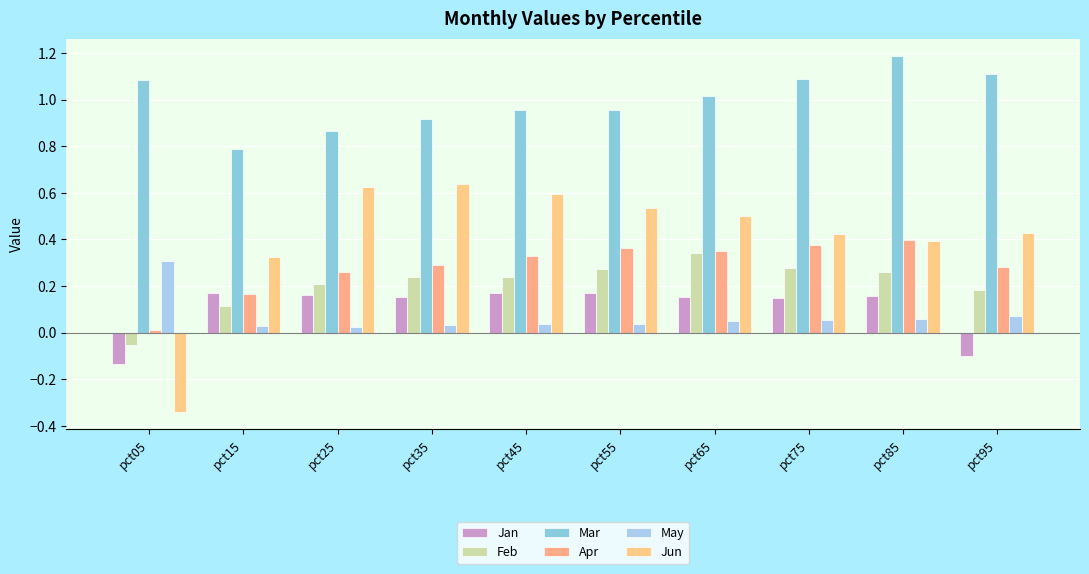

Reading right to left, list all the values displayed in this chart.

Jan: pct95=-0.1	pct85=0.2	pct75=0.2	pct65=0.2	pct55=0.2	pct45=0.2	pct35=0.2	pct25=0.2	pct15=0.2	pct05=-0.1
Feb: pct95=0.2	pct85=0.3	pct75=0.3	pct65=0.3	pct55=0.3	pct45=0.2	pct35=0.2	pct25=0.2	pct15=0.1	pct05=-0.1
Mar: pct95=1.1	pct85=1.2	pct75=1.1	pct65=1.0	pct55=1.0	pct45=1.0	pct35=0.9	pct25=0.9	pct15=0.8	pct05=1.1
Apr: pct95=0.3	pct85=0.4	pct75=0.4	pct65=0.3	pct55=0.4	pct45=0.3	pct35=0.3	pct25=0.3	pct15=0.2	pct05=0.0
May: pct95=0.1	pct85=0.1	pct75=0.1	pct65=0.0	pct55=0.0	pct45=0.0	pct35=0.0	pct25=0.0	pct15=0.0	pct05=0.3
Jun: pct95=0.4	pct85=0.4	pct75=0.4	pct65=0.5	pct55=0.5	pct45=0.6	pct35=0.6	pct25=0.6	pct15=0.3	pct05=-0.3